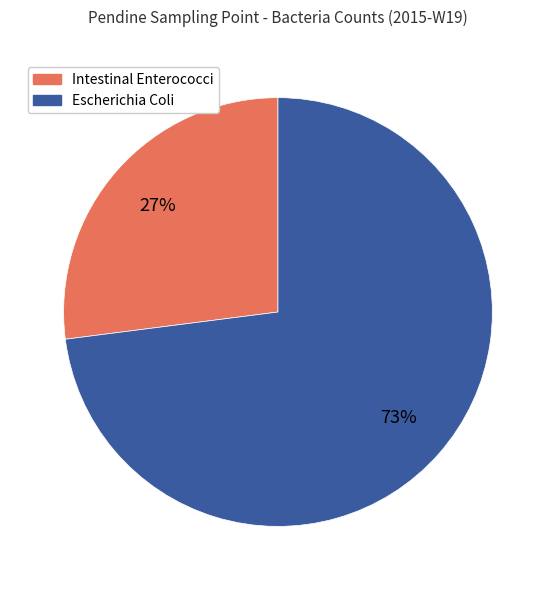

Which category has the smallest portion of the pie?

Intestinal Enterococci